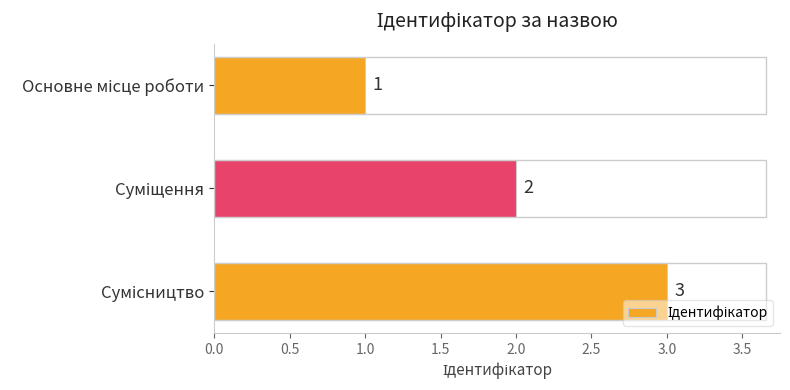

How many data points are less than 2?

1